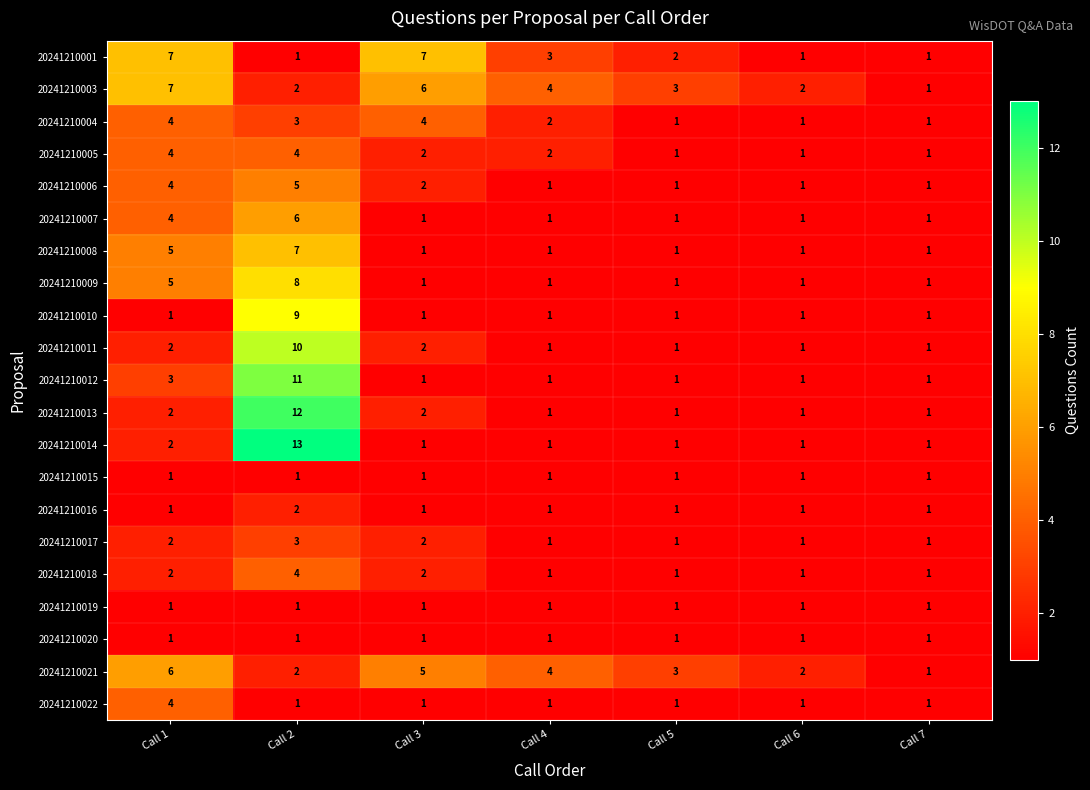

The 20241210014 series shows 13 at Call 2. True or false?

True